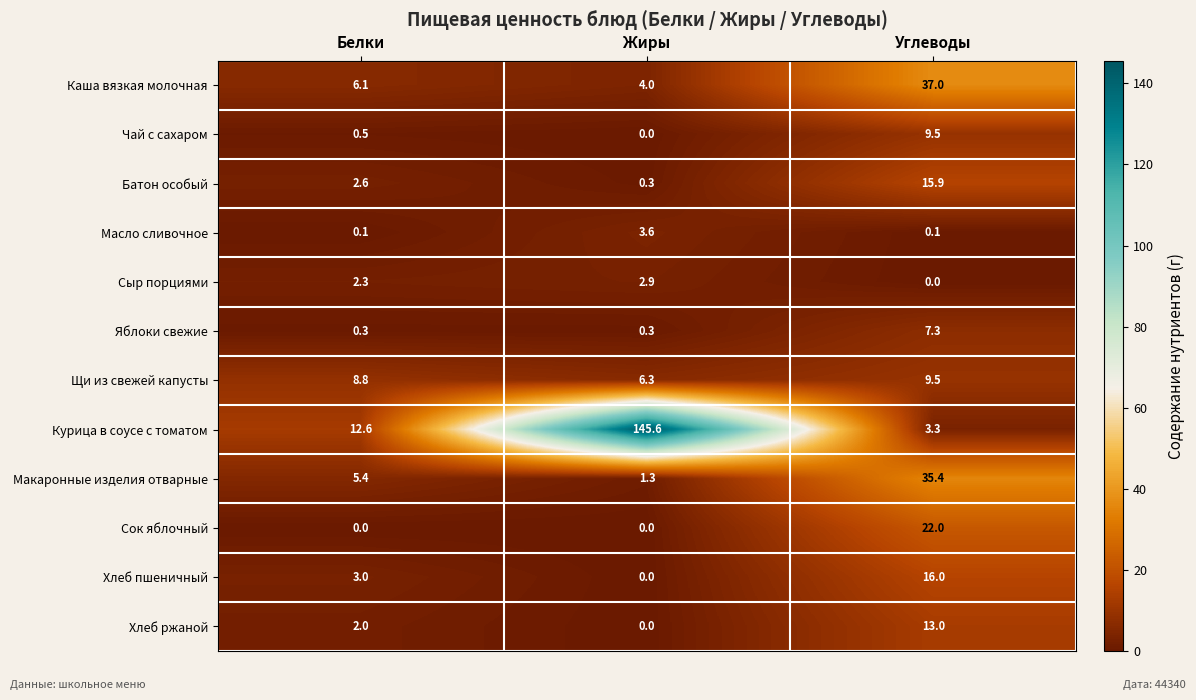

What is the average value of the Сок яблочный series?

7.3